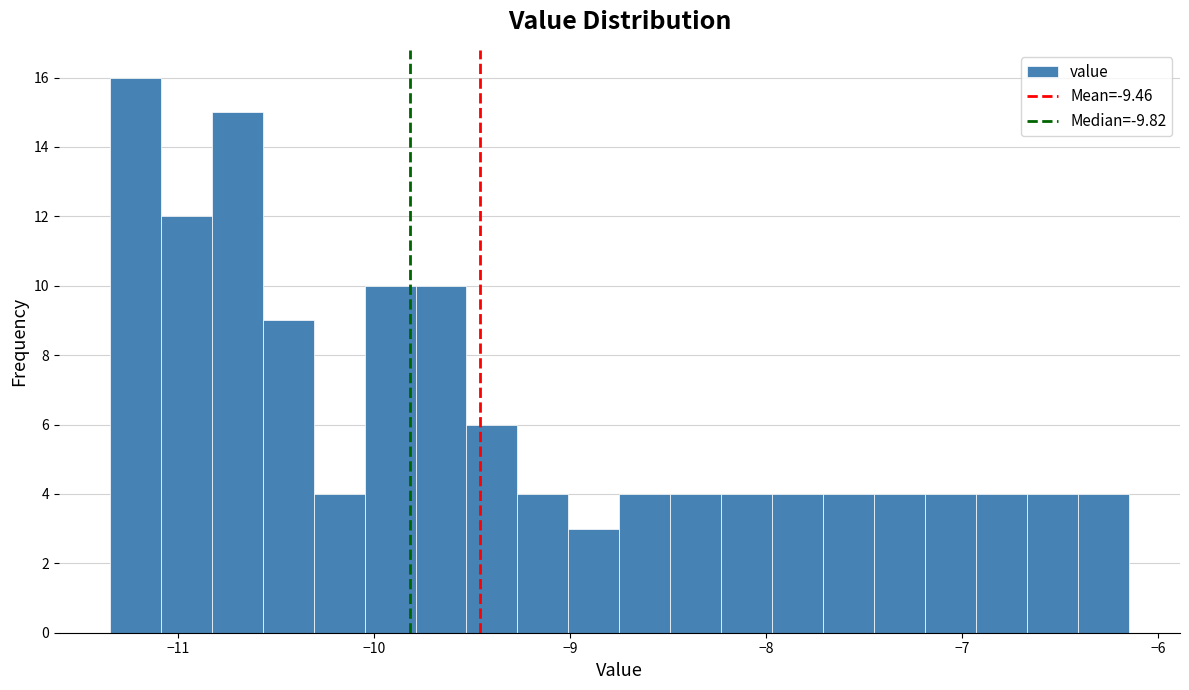

Read against the x-axis, roughly where is the centre of the tallest bar?

-11.2